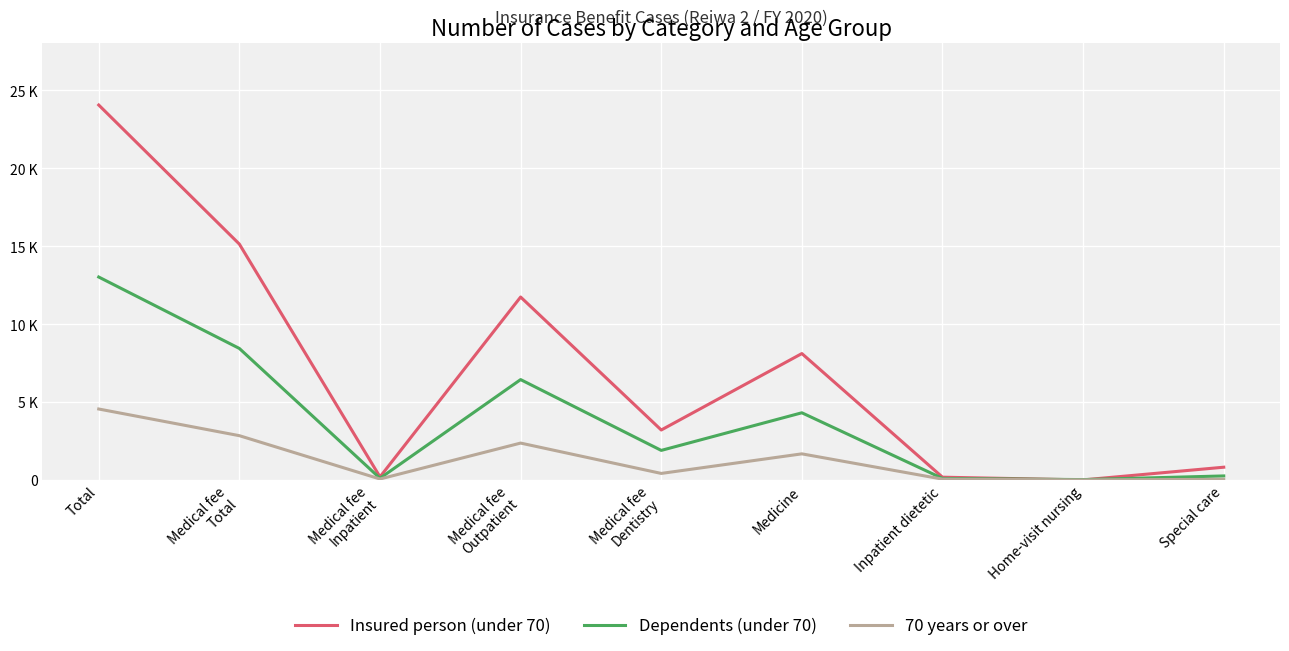

Is it true that Dependents (under 70) equals 33 at Home-visit nursing?

False